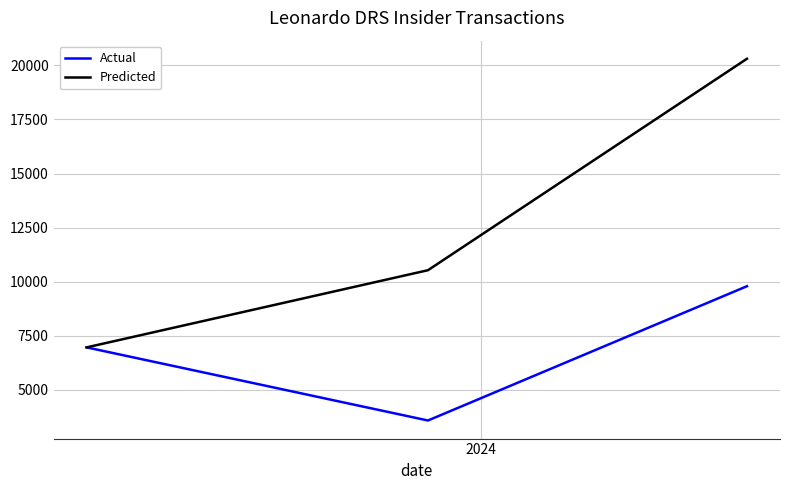

Which series has the largest total across all categories?

Predicted